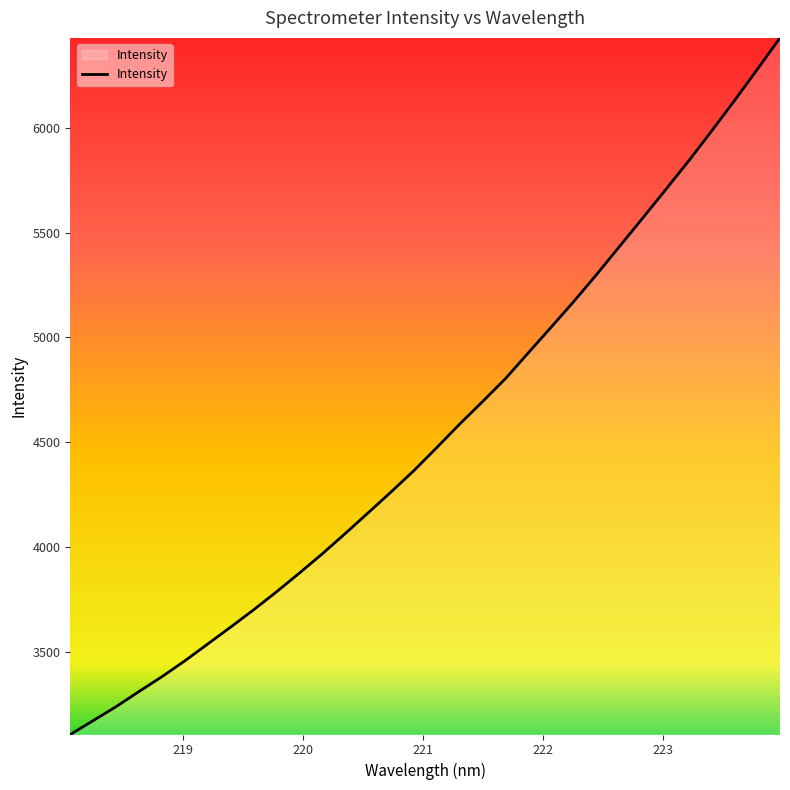

How many distinct data groups are displayed?

1